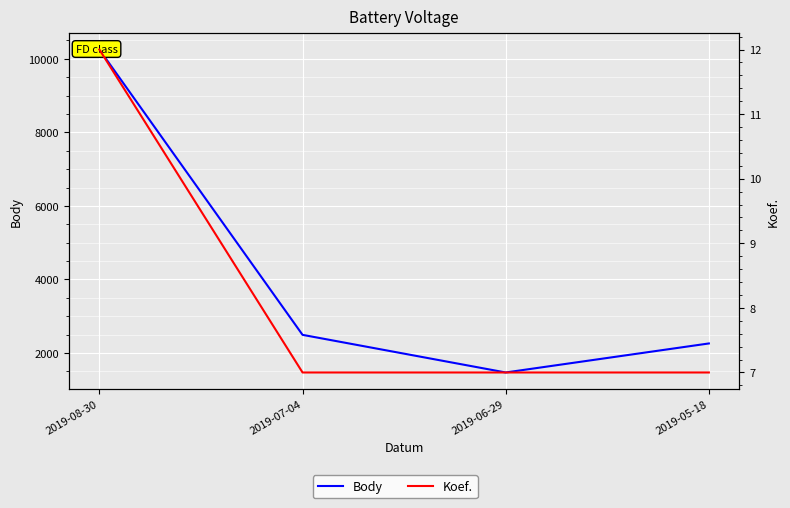

What is the difference between the Body values at 2019-05-18 and 2019-06-29?

789